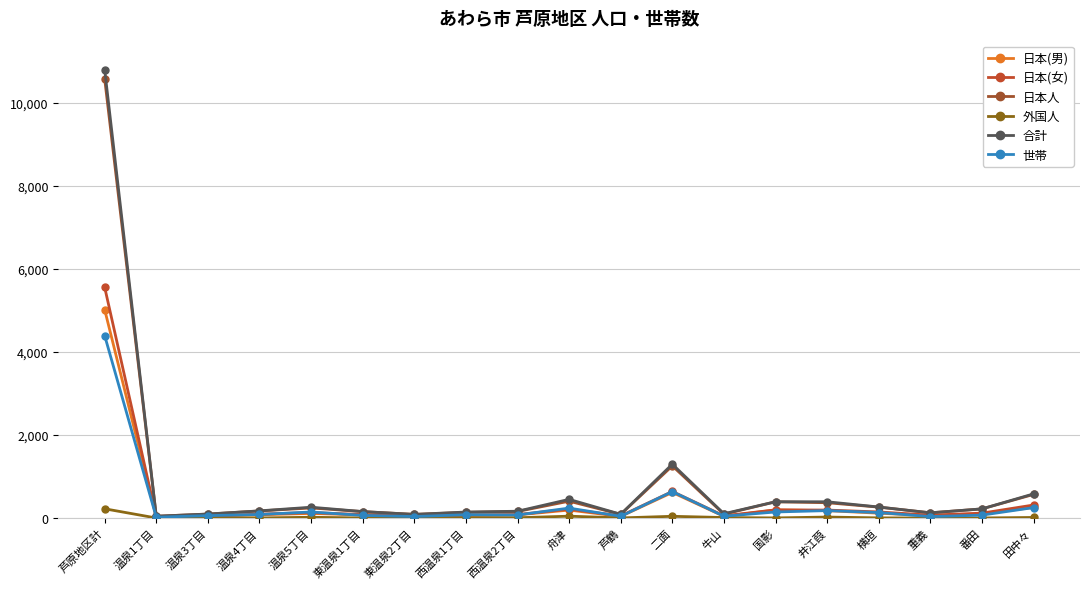

At how many categories does at least one series exceed 2432?

1